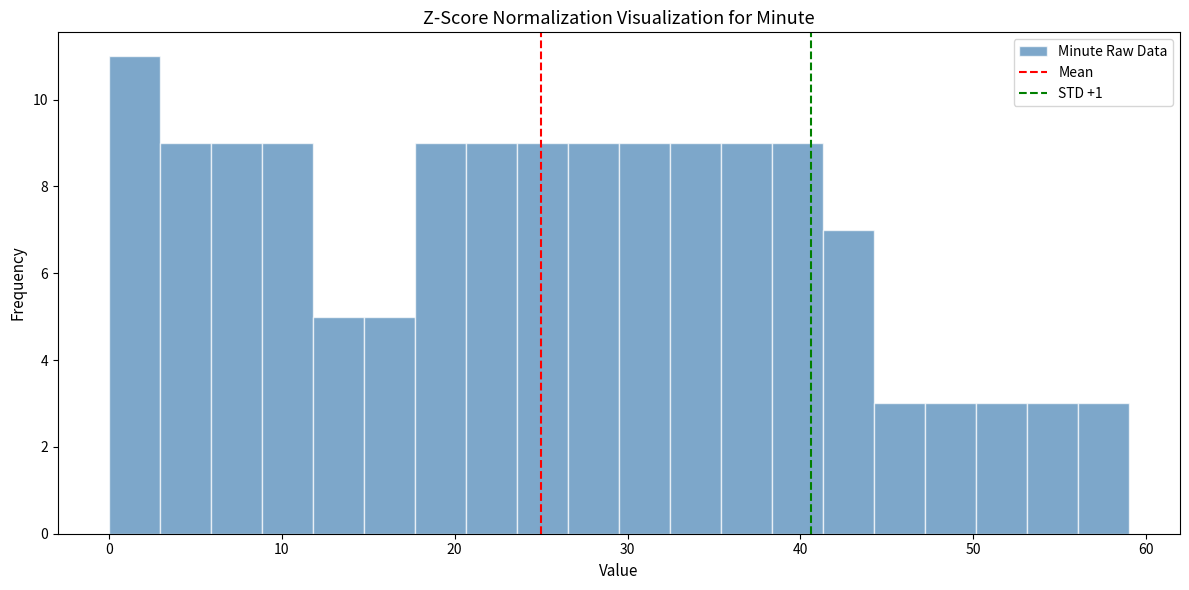

Read against the x-axis, roughly where is the centre of the tallest bar?

1